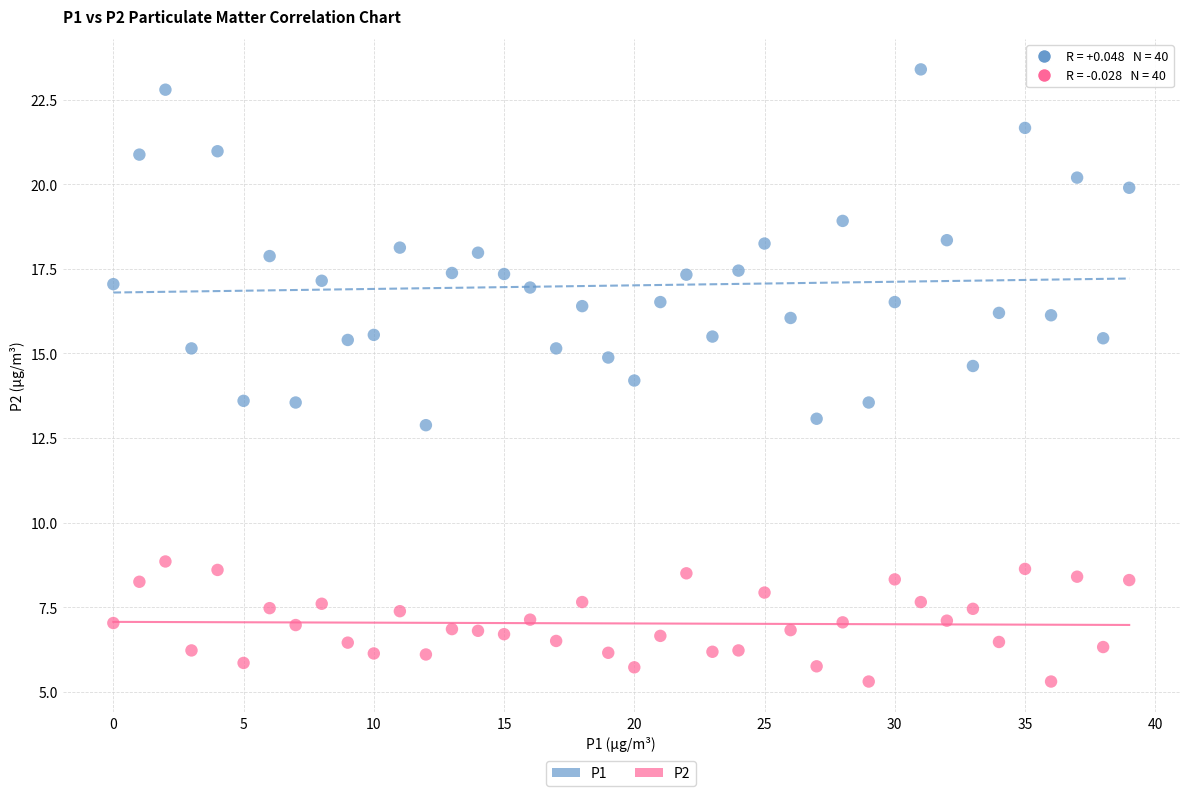

Which series reaches the minimum Y coordinate?

P2